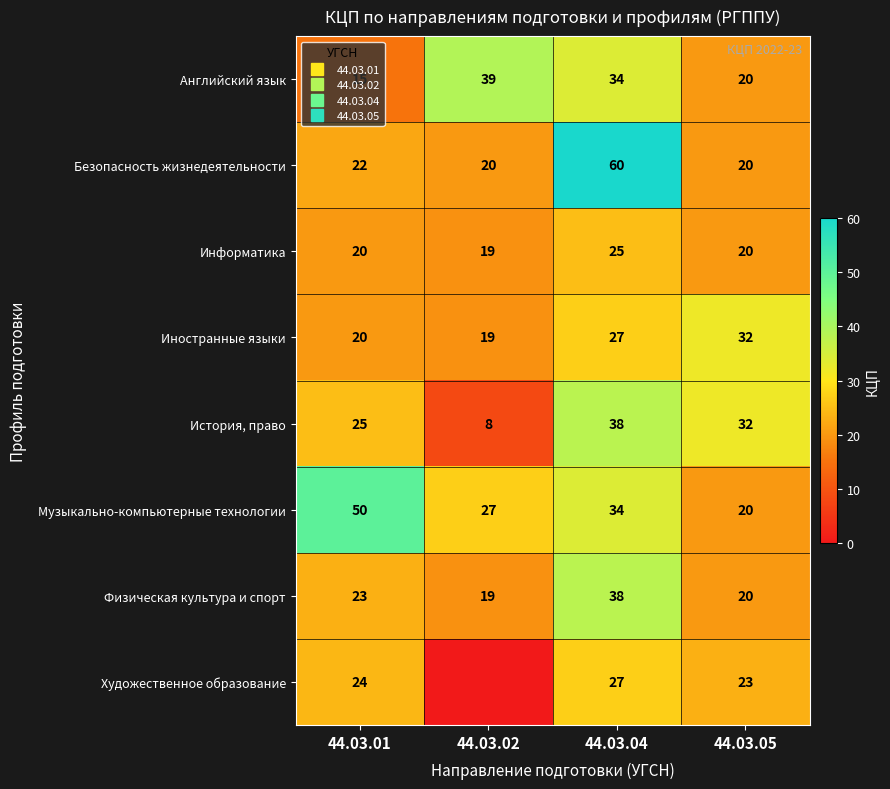

Which category has the lowest value across all series?

44.03.02